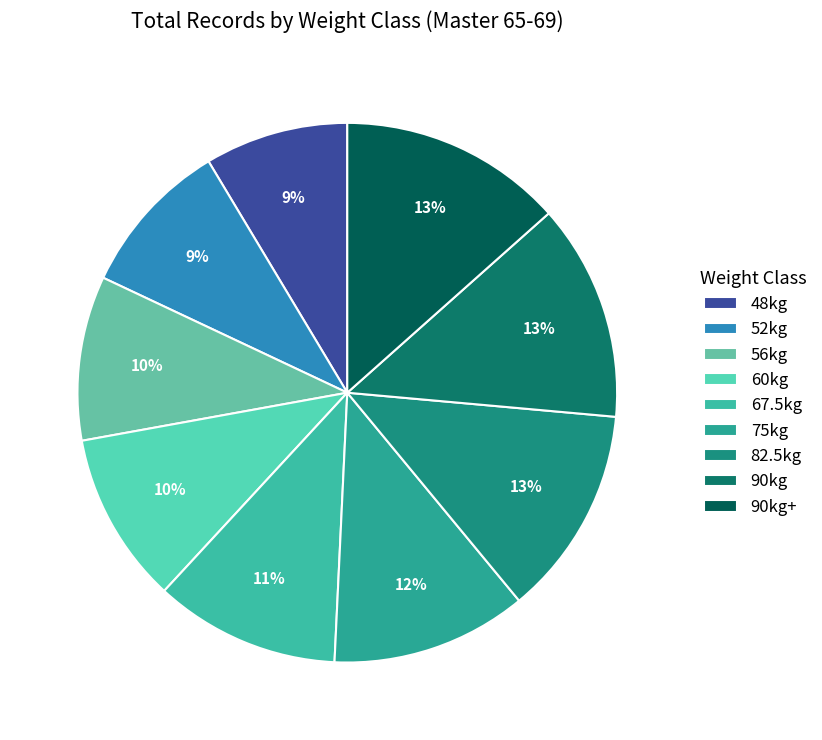

What is the total percentage of 60kg and 82.5kg?

22.8%